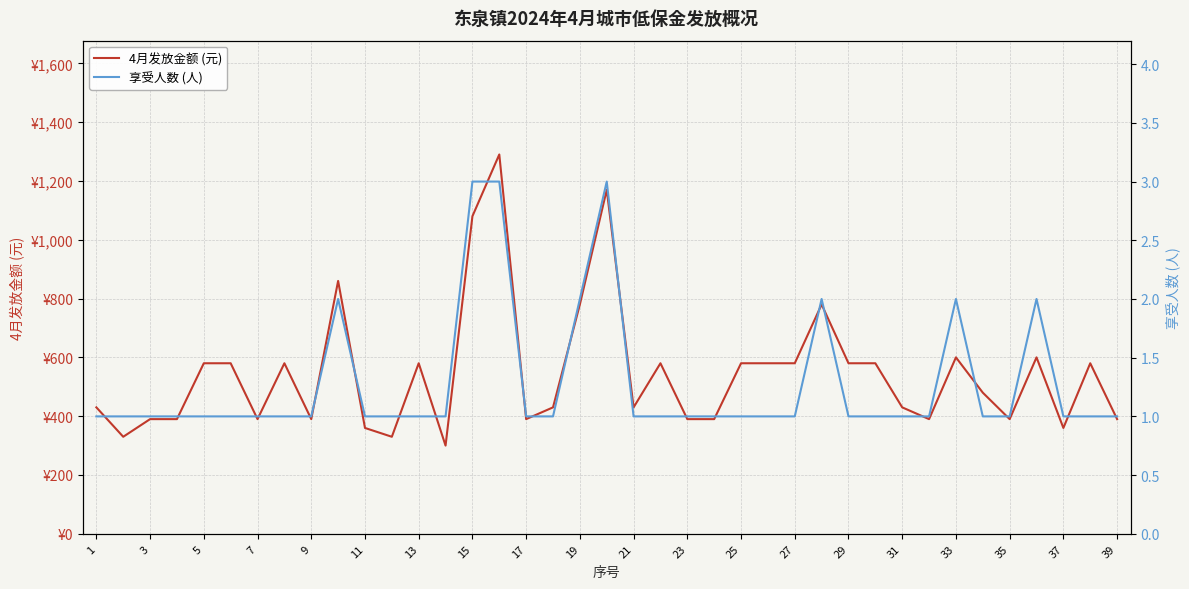

What is the value of the 享受人数 (人) point at the 27th from the left?

1